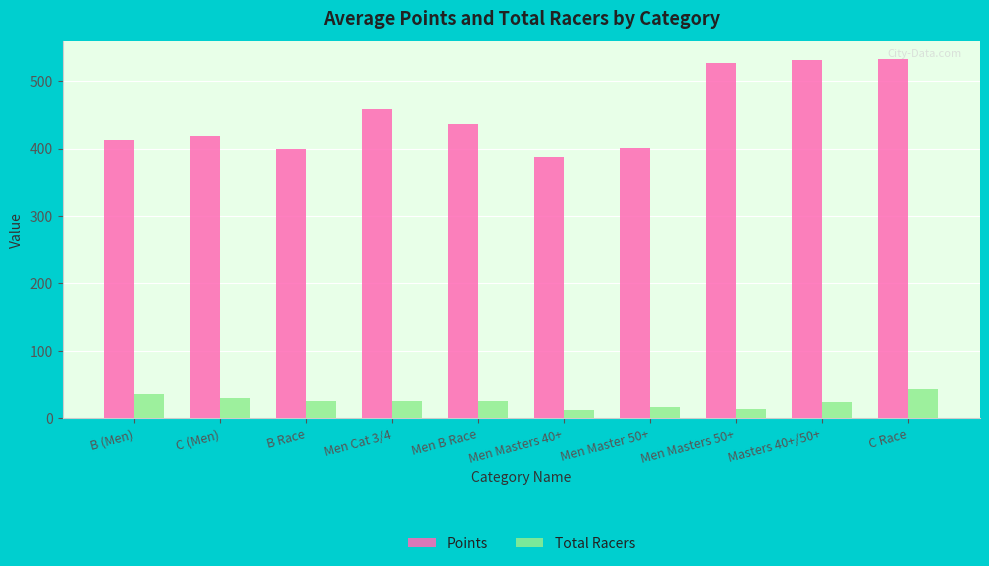

What is the approximate value of Points at Men B Race?

436.1